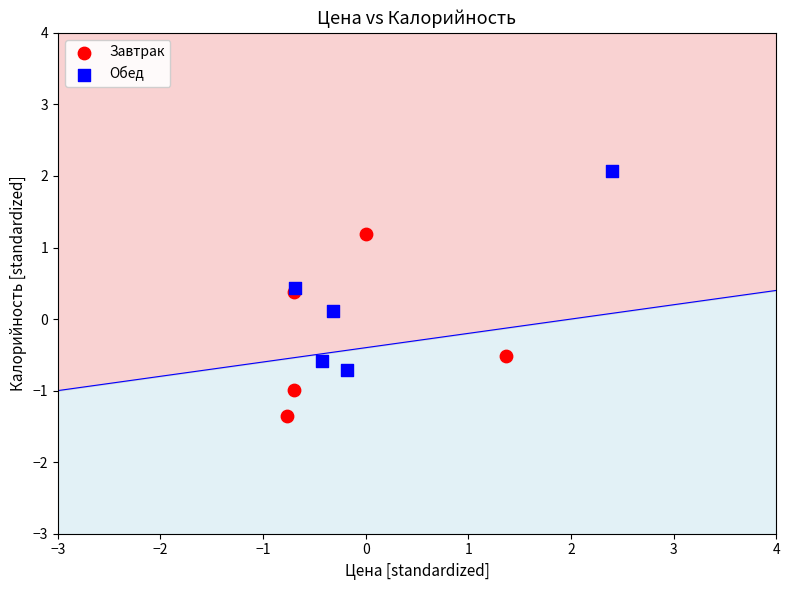

Which series contains the lowest Y value?

Завтрак